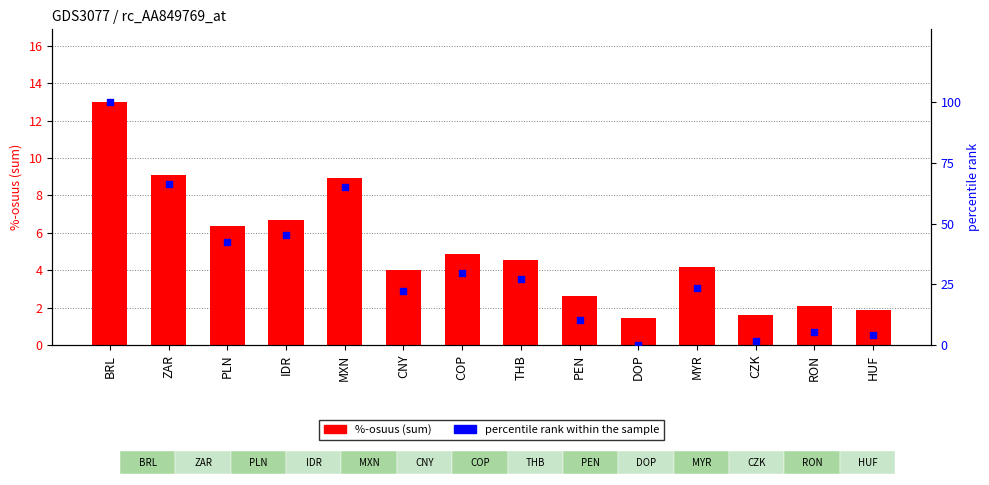

At which category is the sum across all series the highest?

BRL